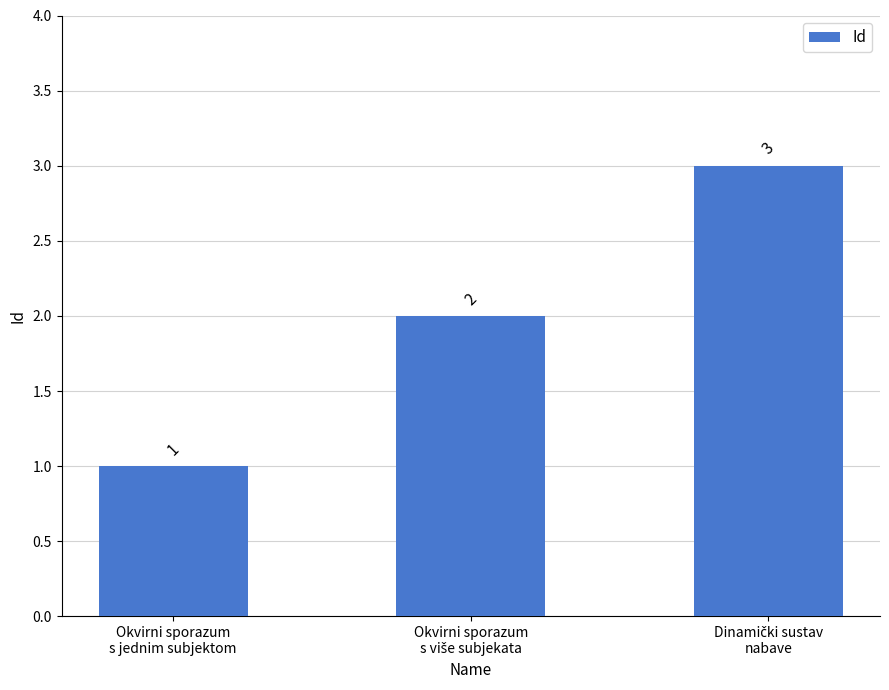

How many values are between 1 and 3?

3